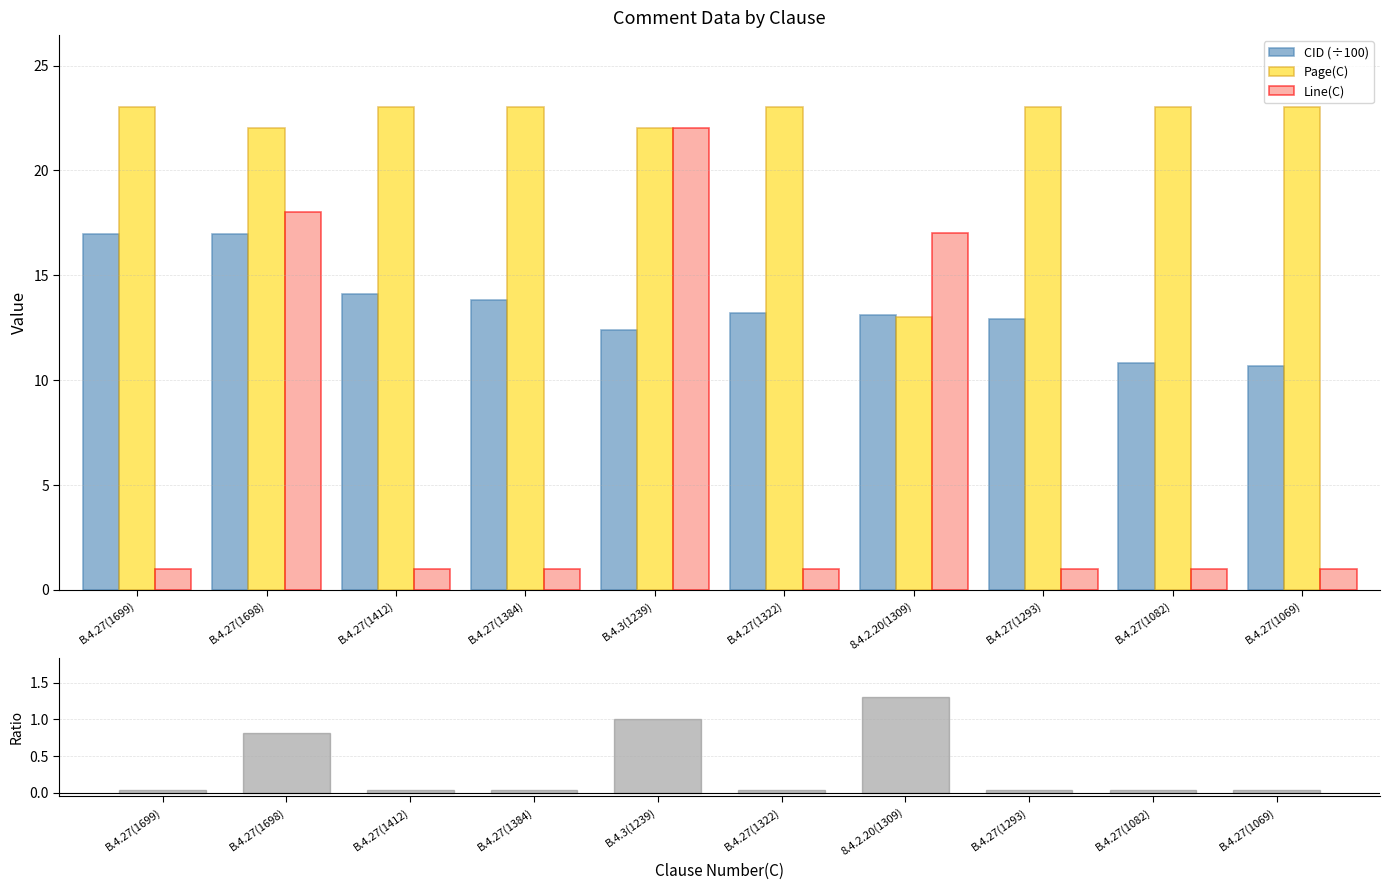

What is the minimum value for CID (÷100)?

10.7